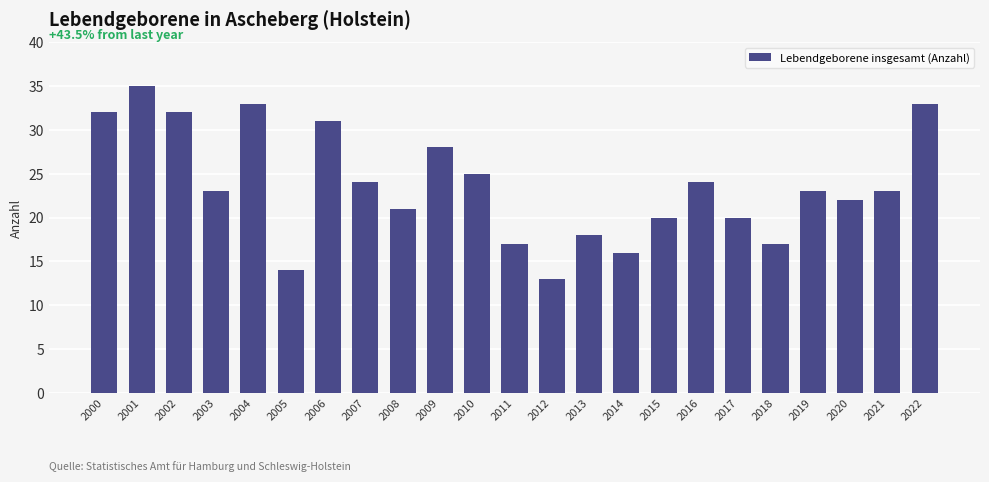

Reading right to left, extract all data points from this chart.

2022=33	2021=23	2020=22	2019=23	2018=17	2017=20	2016=24	2015=20	2014=16	2013=18	2012=13	2011=17	2010=25	2009=28	2008=21	2007=24	2006=31	2005=14	2004=33	2003=23	2002=32	2001=35	2000=32